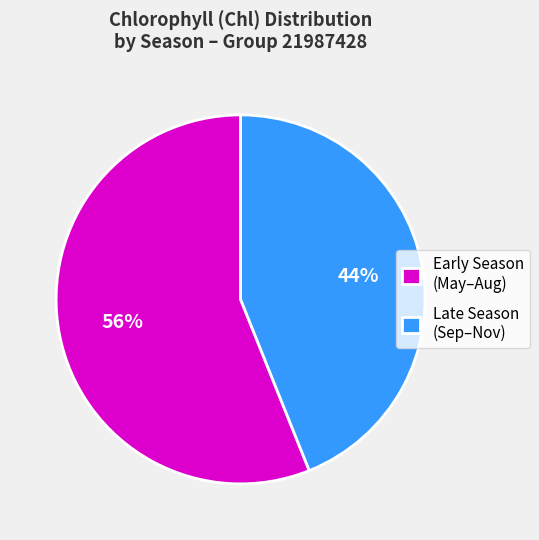

To the nearest percent, what is the average slice percentage?

50%